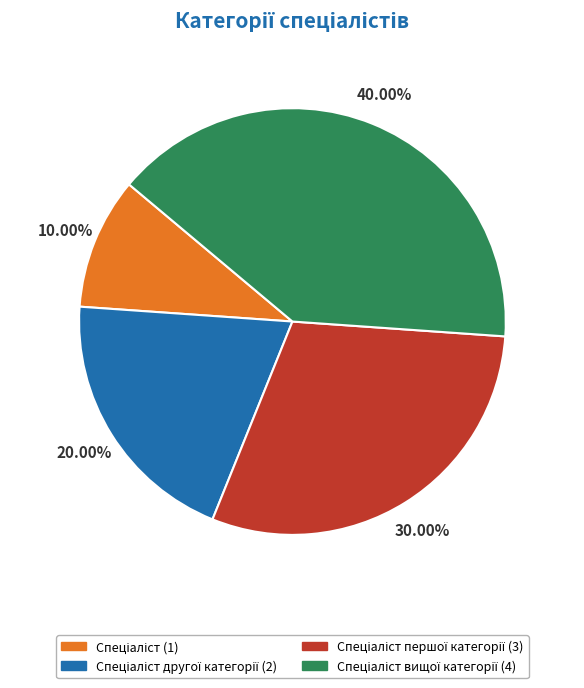

Does any single category account for the majority?

No